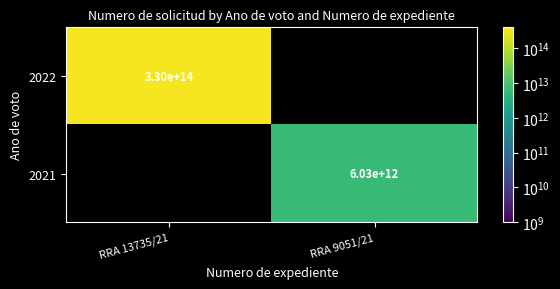

The 2022 series shows 330000000000000 at RRA 13735/21. True or false?

True